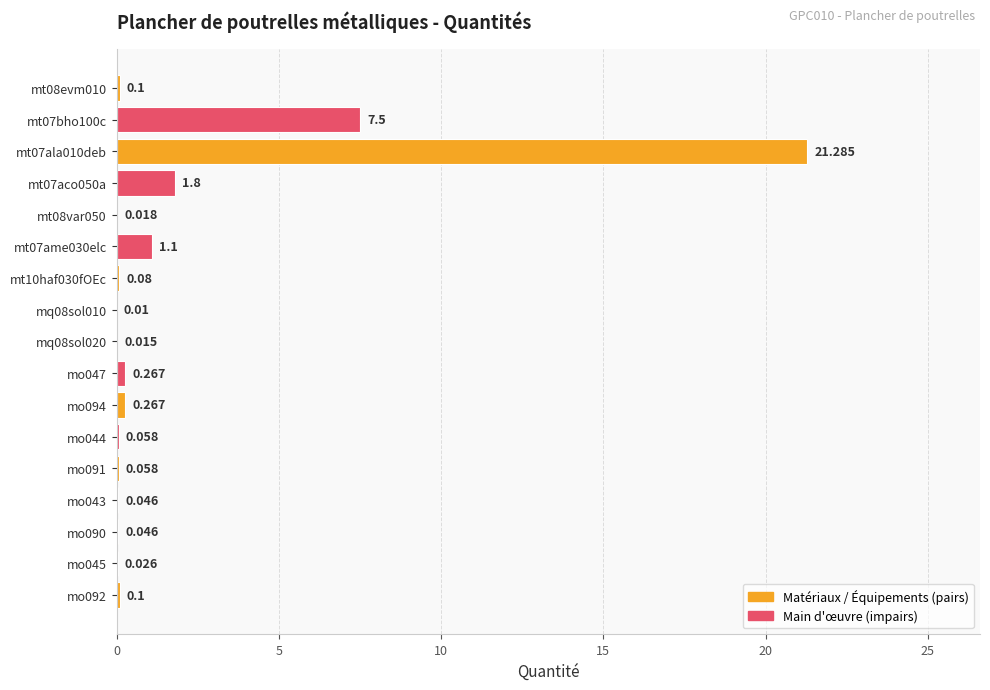

Count the number of data series in this chart.

1